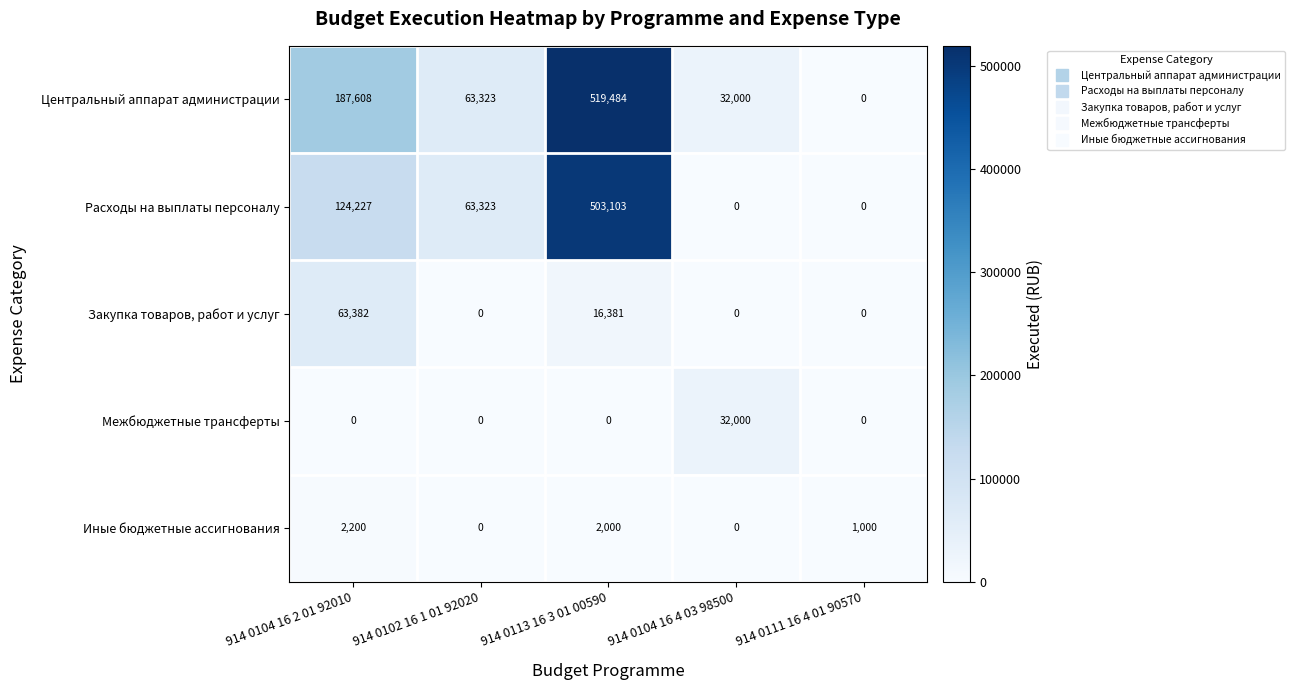

Is the value of Расходы на выплаты персоналу at 914 0102 16 1 01 92020 greater than the value of Иные бюджетные ассигнования at 914 0102 16 1 01 92020?

Yes